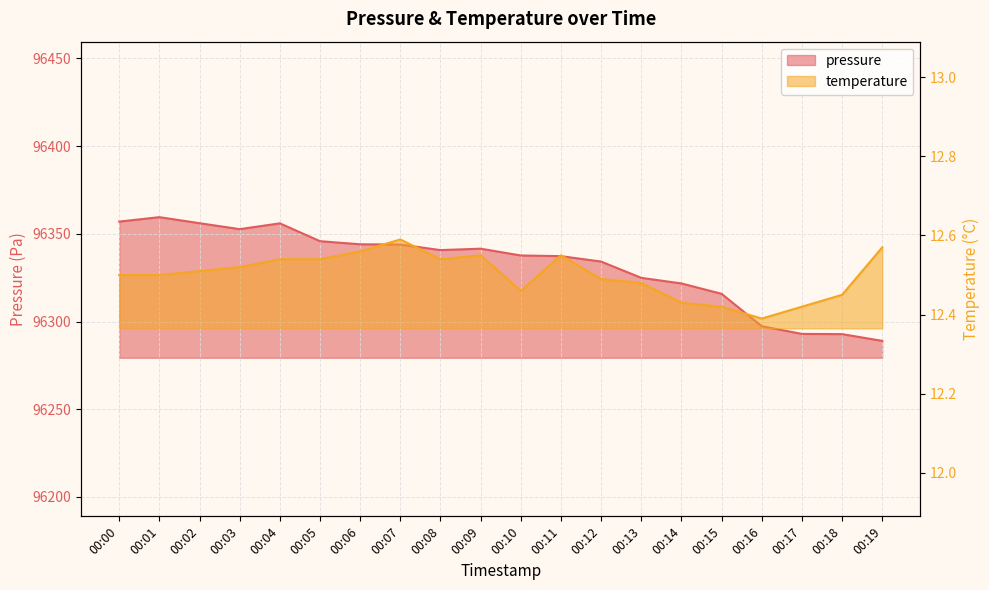

True or false: temperature has a value of 12.6 at 00:11.

True